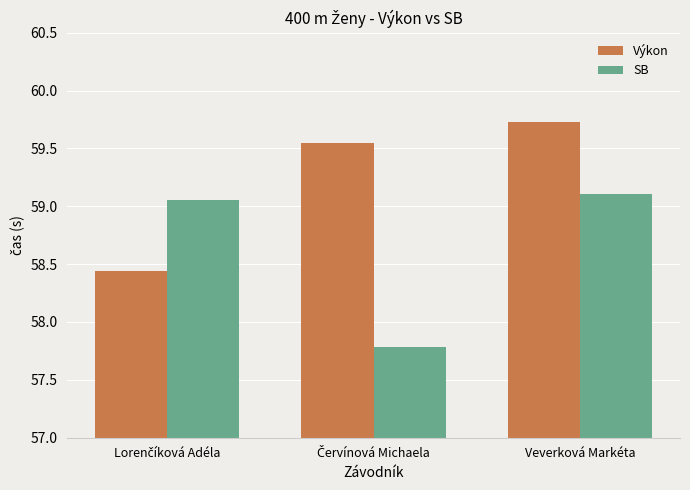

List the series in order of their peak value, highest first.

Výkon, SB